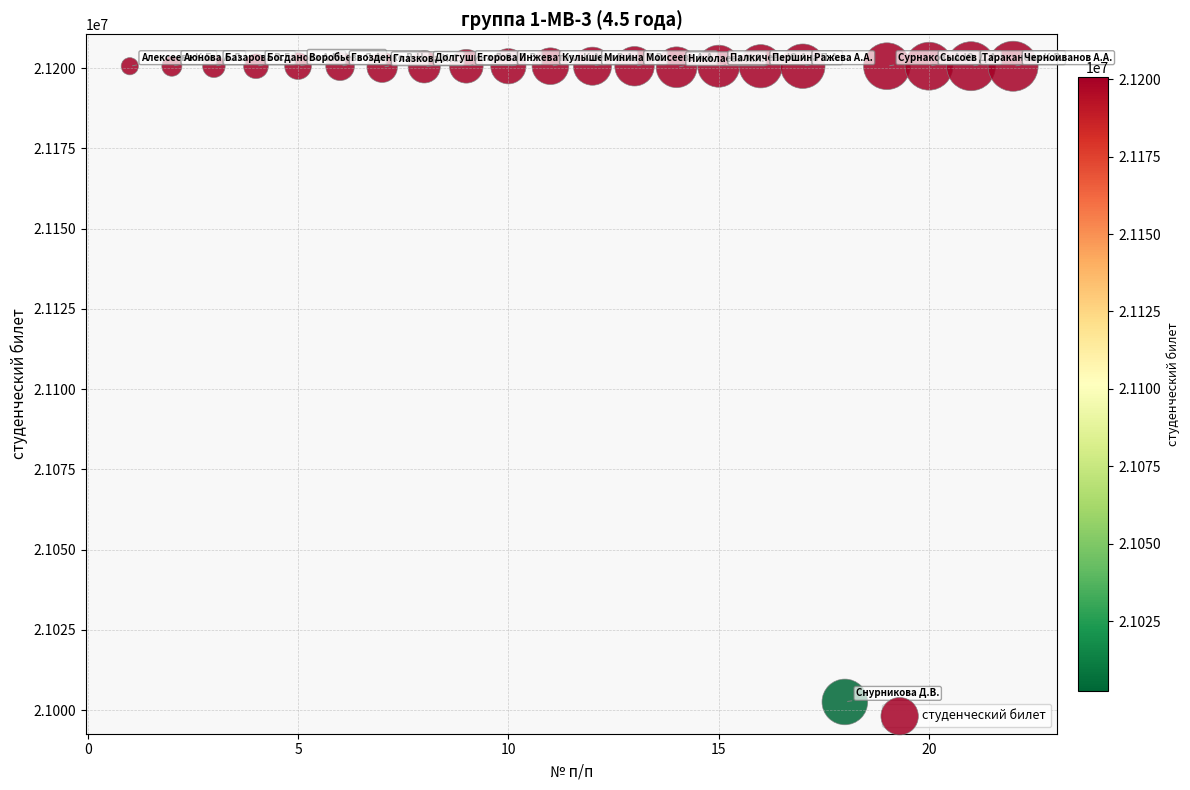

What is the range of Y values (max minus min)?

198120